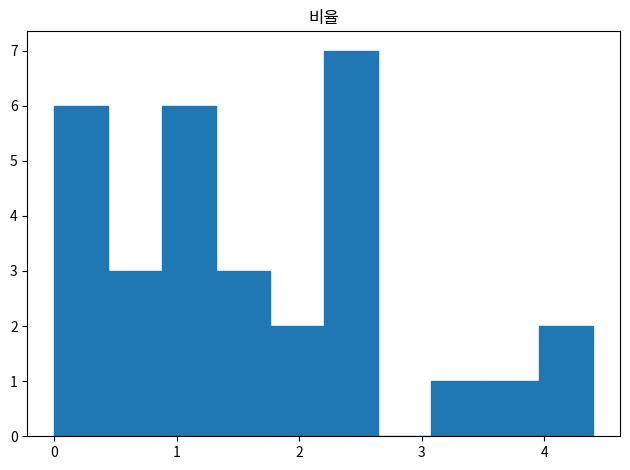

How tall is the bar that spans 2.20 to 2.64 on the x-axis? Neither the bar edges nor the heights are printed on the chart, so give them approximately, as read against the axes.

7